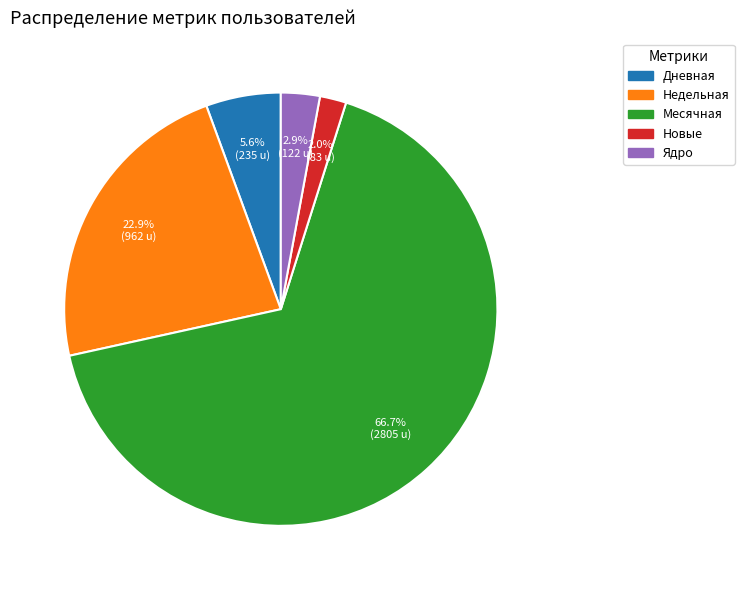

To the nearest percent, what is the difference between the largest and smallest slice percentages?

65%